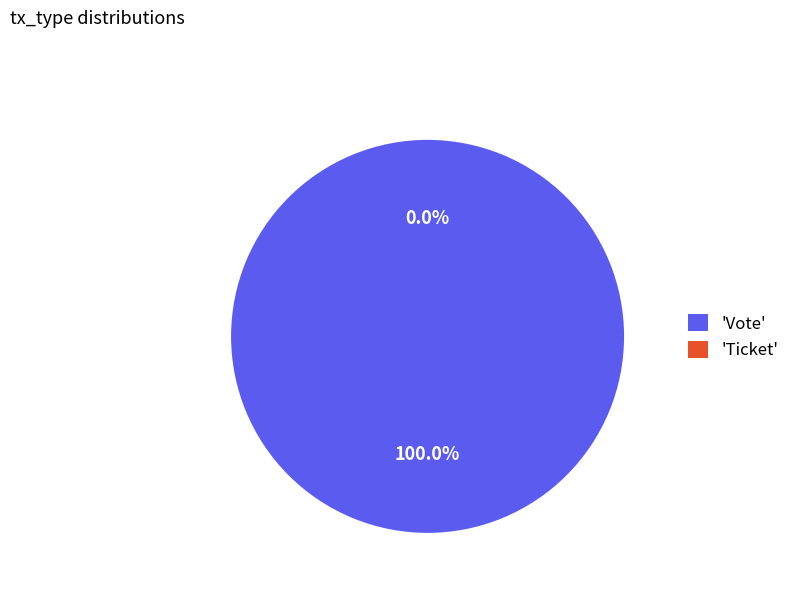

Is the sum of Ticket and Vote greater than half?

Yes